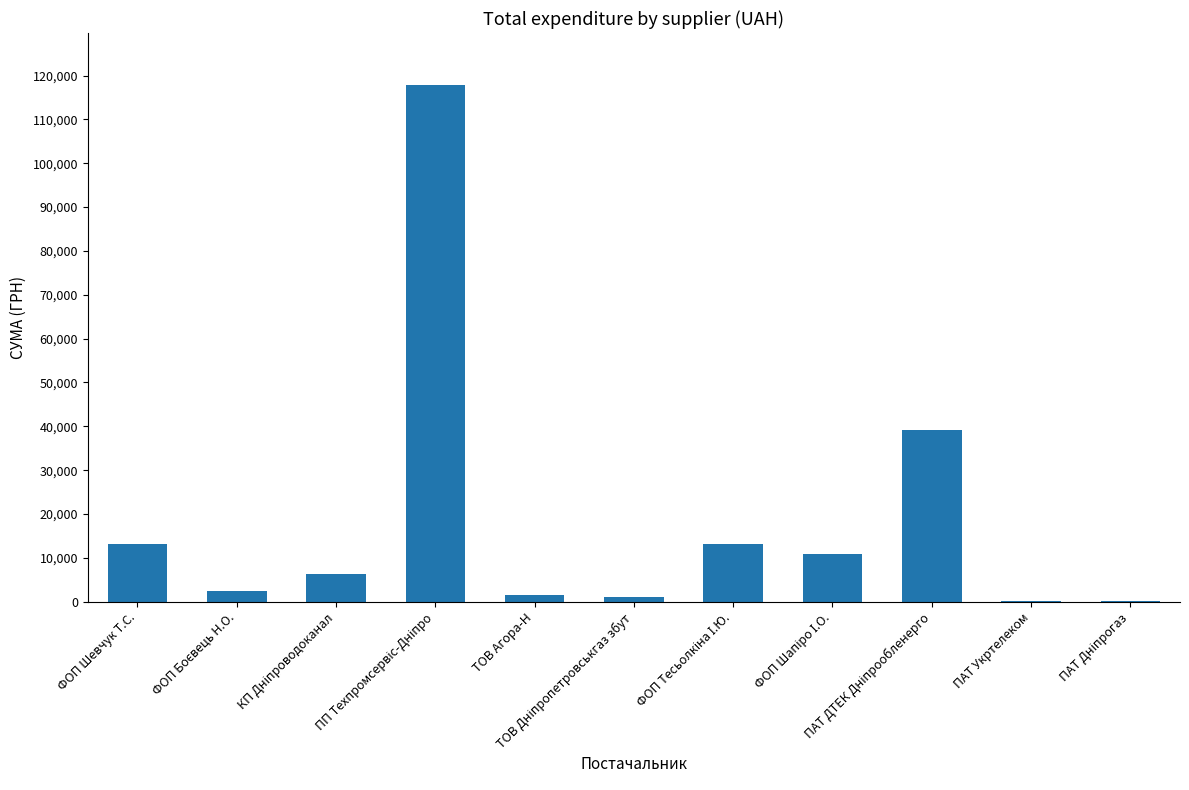

How many values exceed 6352?

6